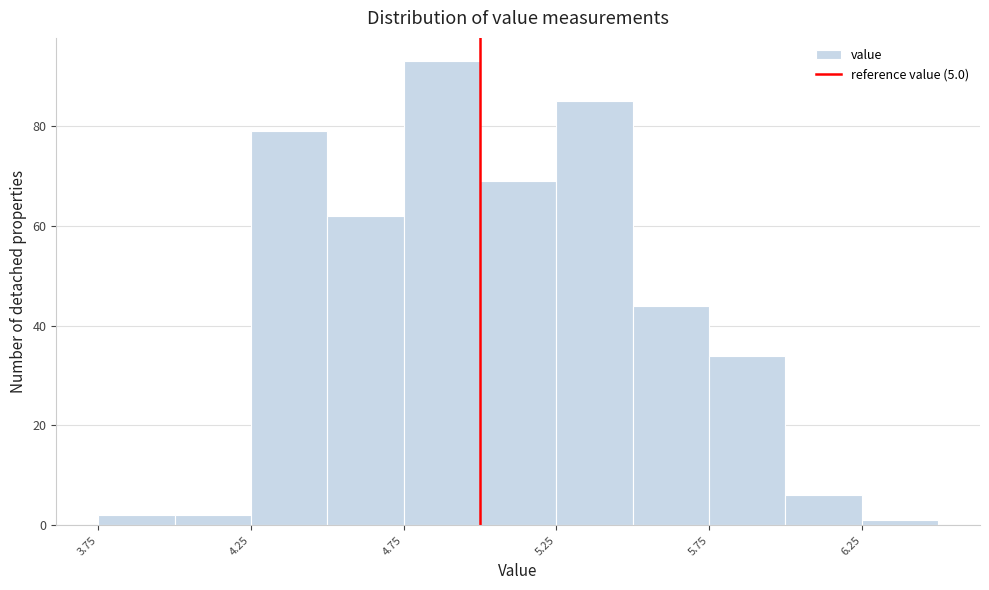

How tall is the bar that spans 4.25 to 4.50 on the x-axis? The values are not printed on the chart, so give them approximately, as read against the axis.

80